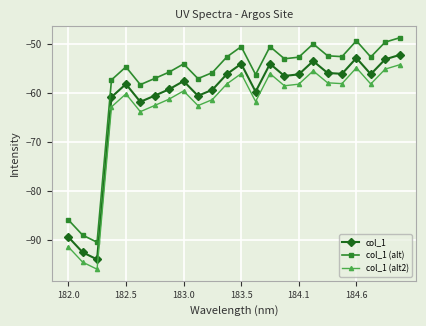

Which series has the largest total across all categories?

col_1 (alt)